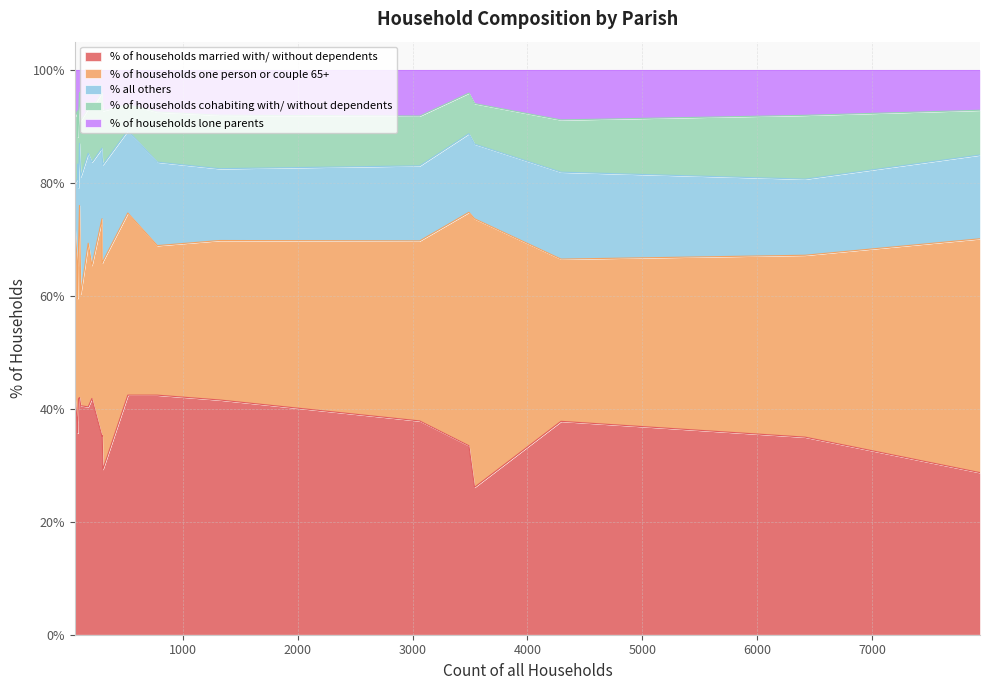

What is the lowest value of the % of households married with/ without dependents series?

26.1